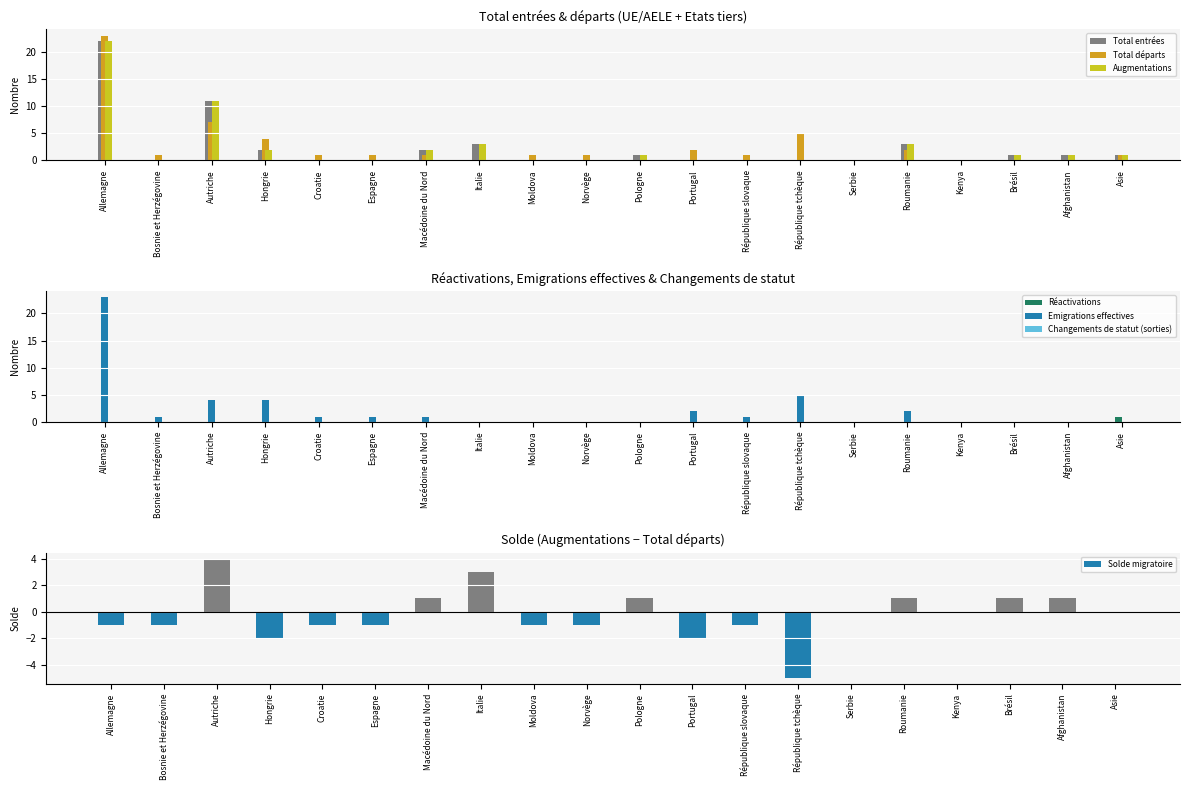

Is the value of Total départs at Portugal greater than the value of Réactivations at Autriche?

Yes